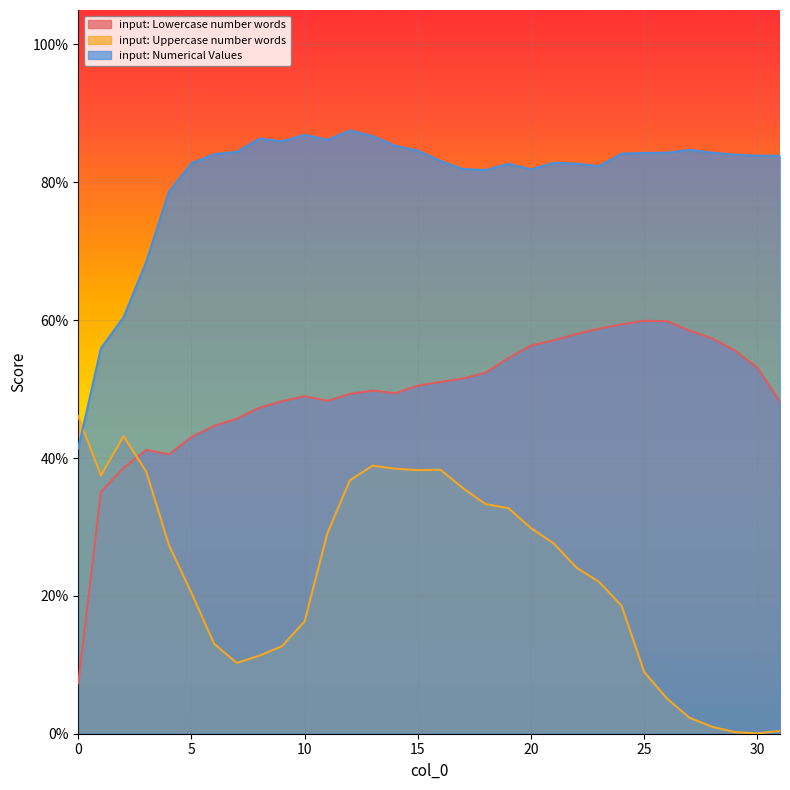

Is it true that input: Numerical Values equals 0.4 at 23?

False